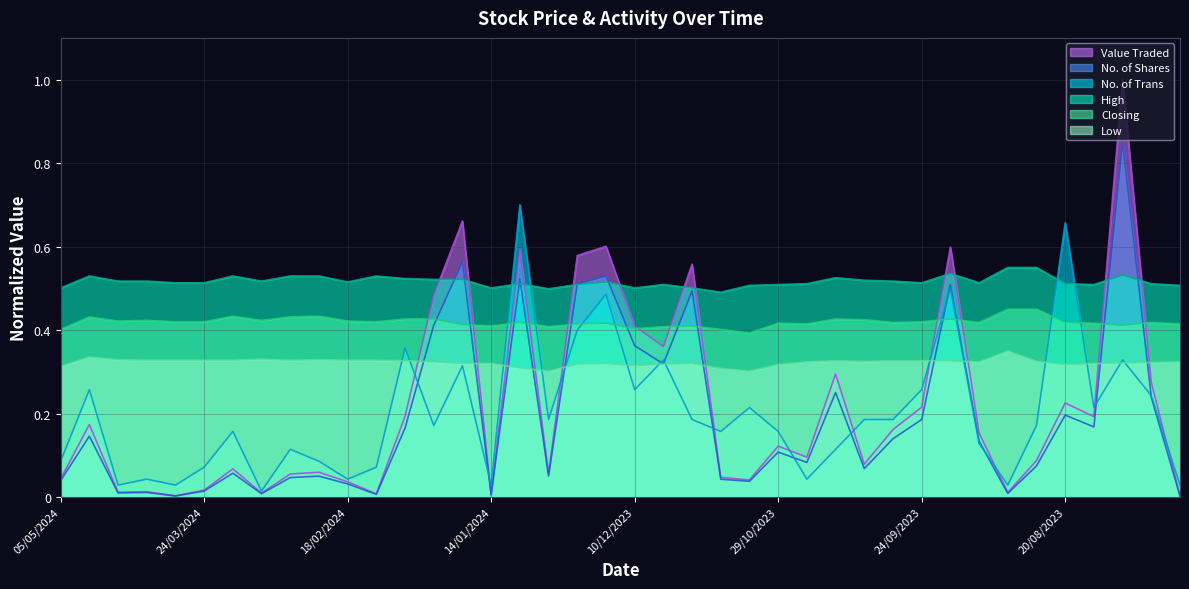

True or false: Value Traded and No. of Shares intersect in this chart.

False